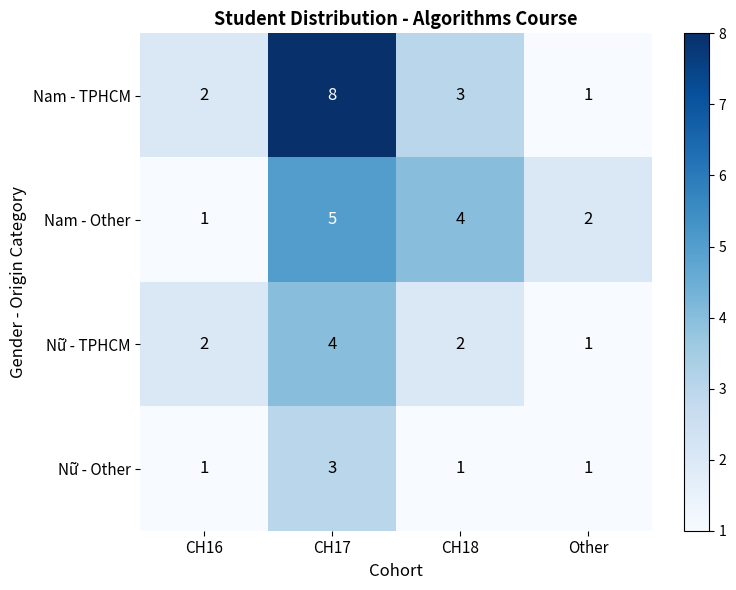

What is the approximate value of Nam - TPHCM at CH18?

3